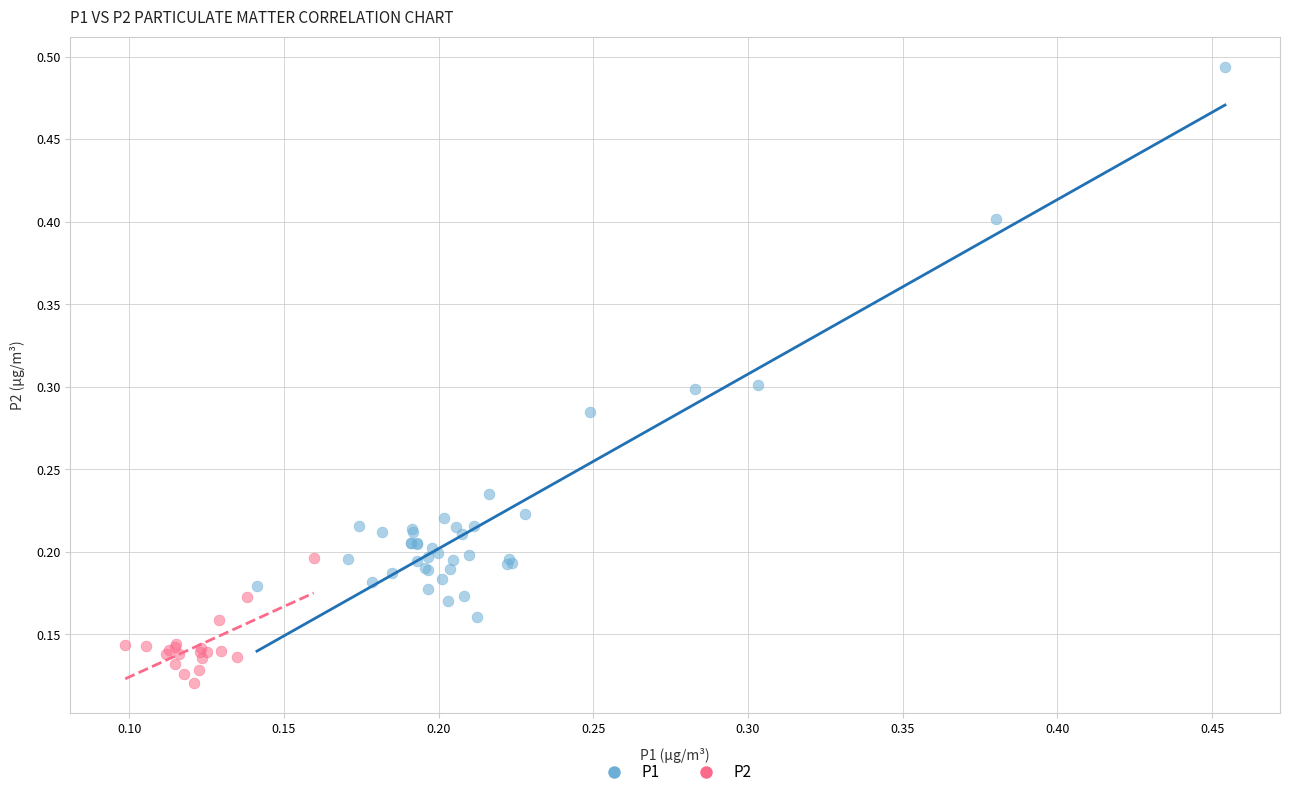

Which series contains the lowest Y value?

P2